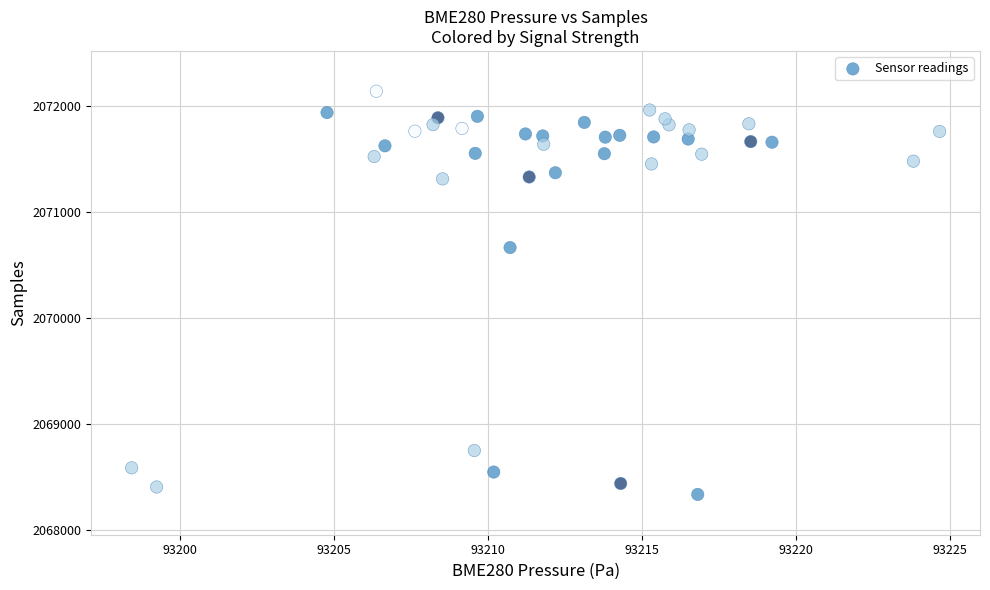

What Y value in the scatter plot is closest to 2070241?

2070668